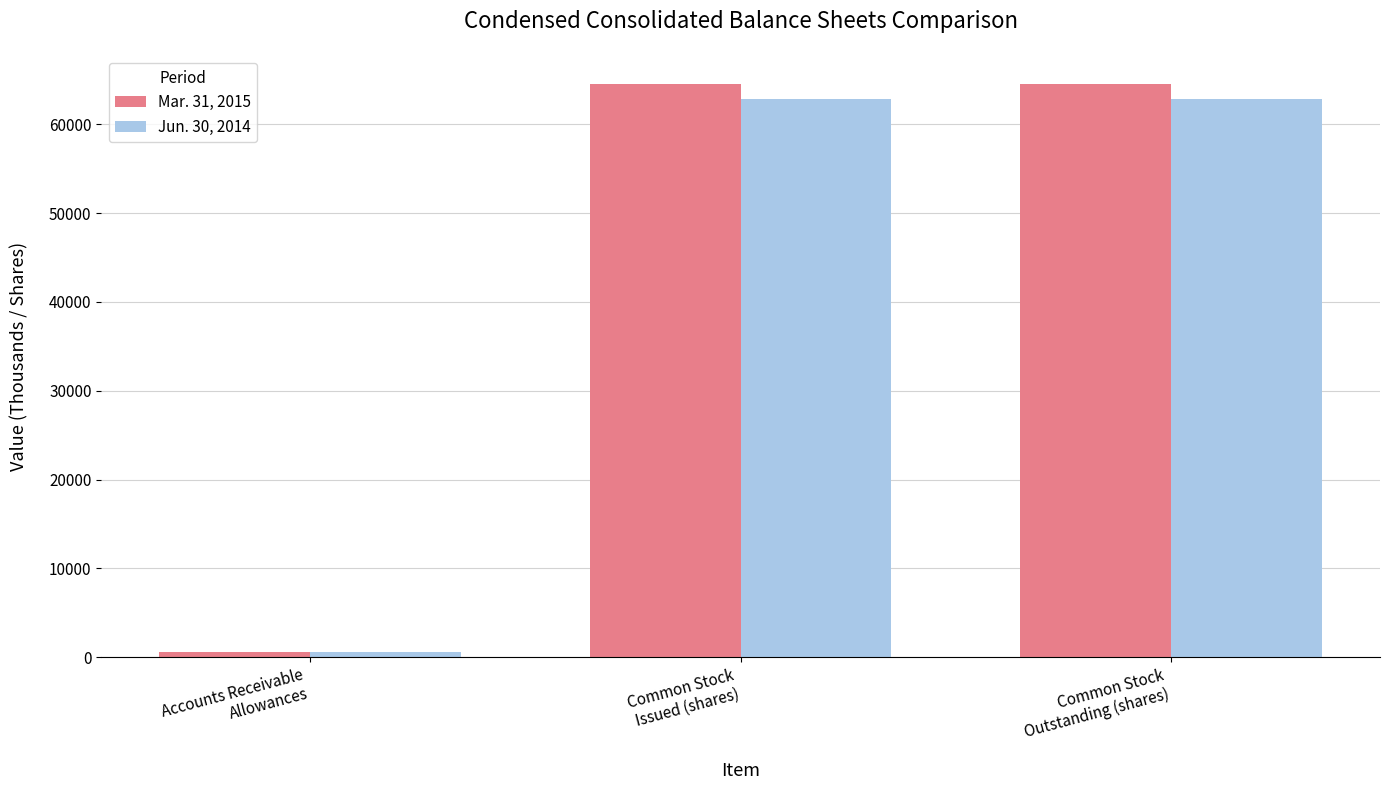

What is the maximum value shown in the chart?

64473